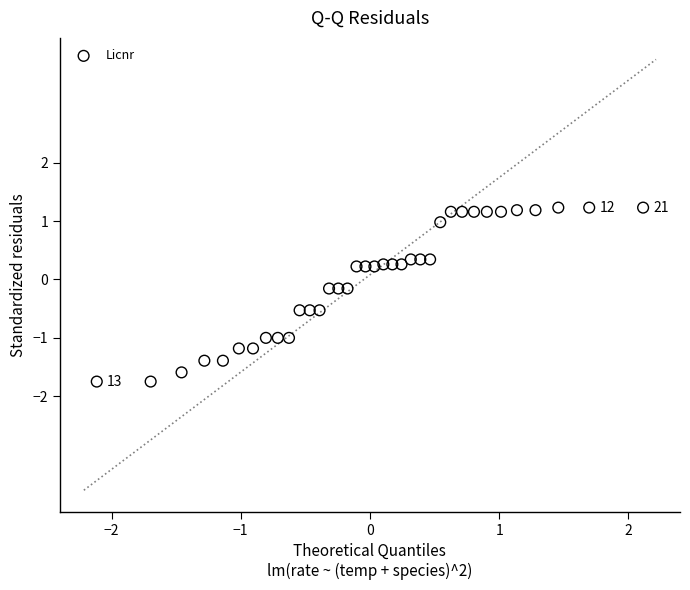

What is the range of X values (max minus min)?

4.2